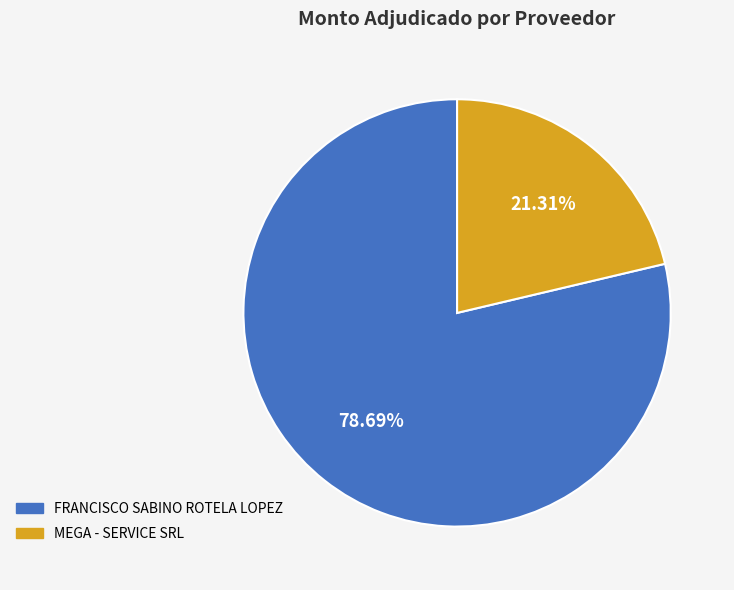

Which category has the biggest portion of the pie?

FRANCISCO SABINO ROTELA LOPEZ